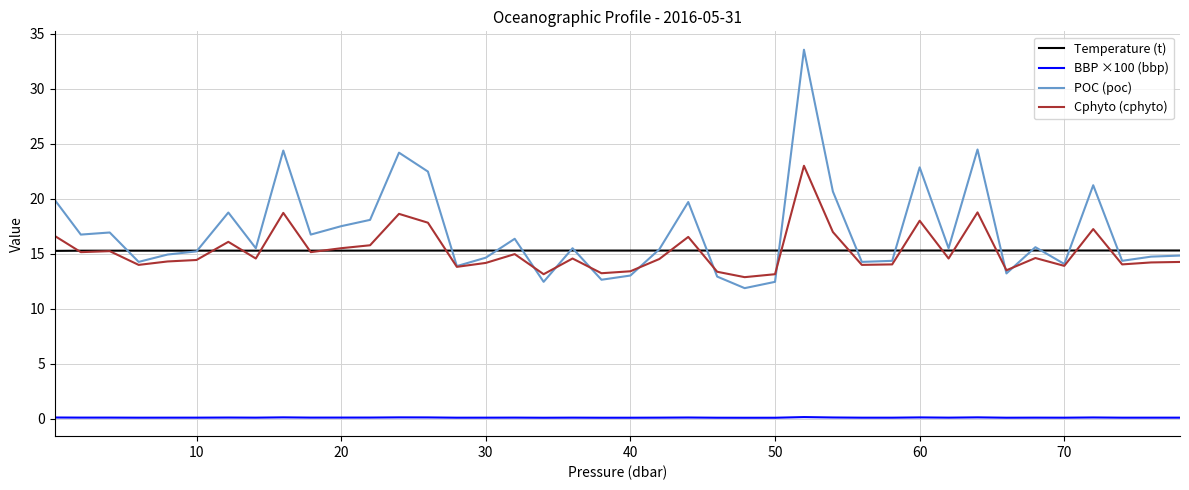

What is the maximum value for Temperature (t)?

15.3